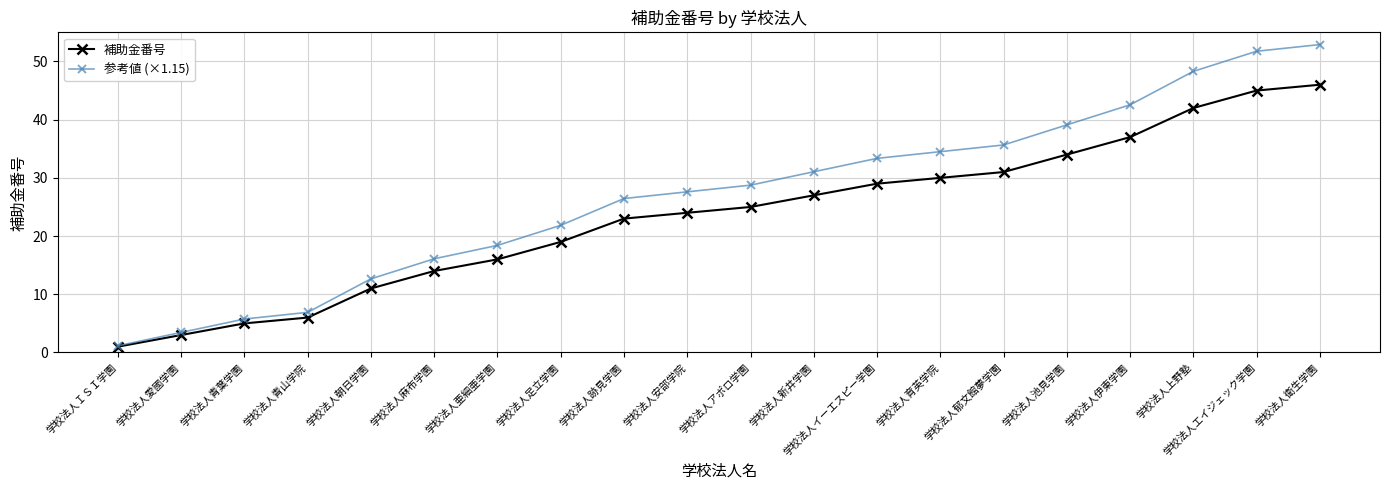

How many lines are shown in the chart?

2